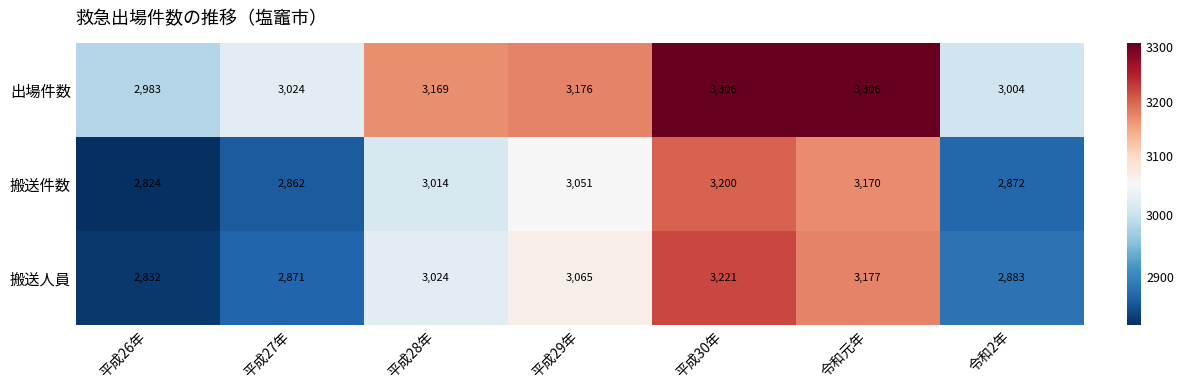

Rank the series by their maximum value, from lowest to highest.

搬送件数, 搬送人員, 出場件数